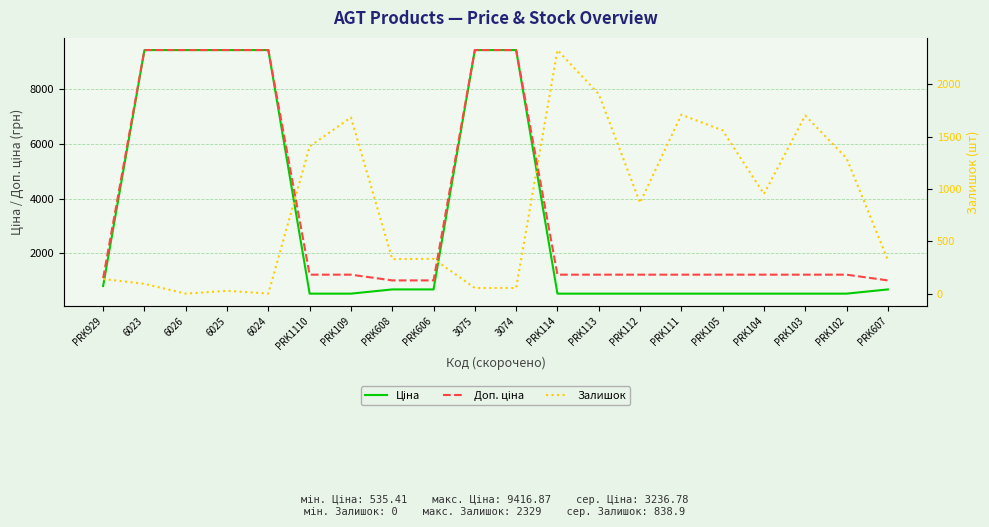

Between which two adjacent categories do Ціна and Залишок first intersect?

6024 and PRK1110